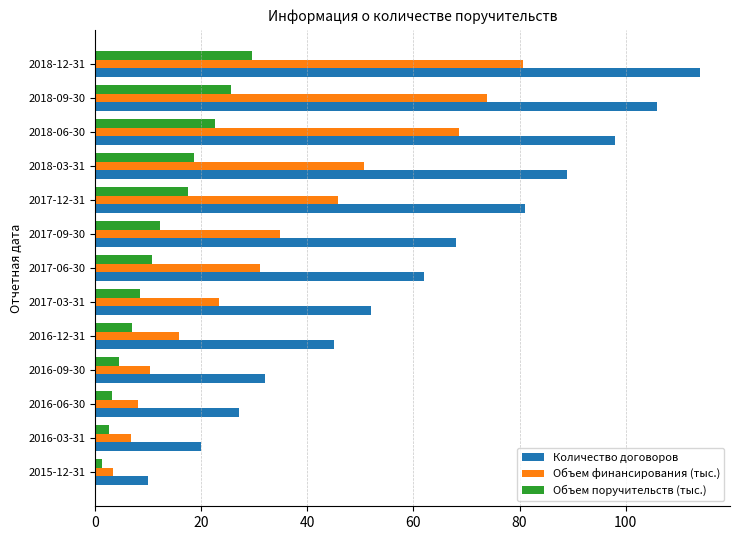

How many series are shown in this chart?

3